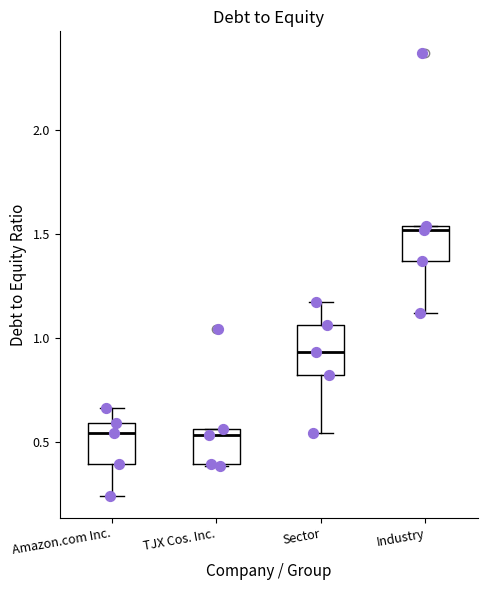

Reading left to right, read every box against the y-axis: the position of its median line, the range the box covers, and the ends of its whiskers. The values are not printed on the chart, so give them approximately, as read against the axis.

Amazon.com Inc.: median 0.55, box 0.40 to 0.60, whiskers 0.25 to 0.65
TJX Cos. Inc.: median 0.55 (just below the box's upper edge), box 0.40 to 0.55, whiskers 0.40 to 0.55
Sector: median 0.95, box 0.80 to 1.05, whiskers 0.55 to 1.15
Industry: median 1.50, box 1.35 to 1.55, whiskers 1.10 to 1.55